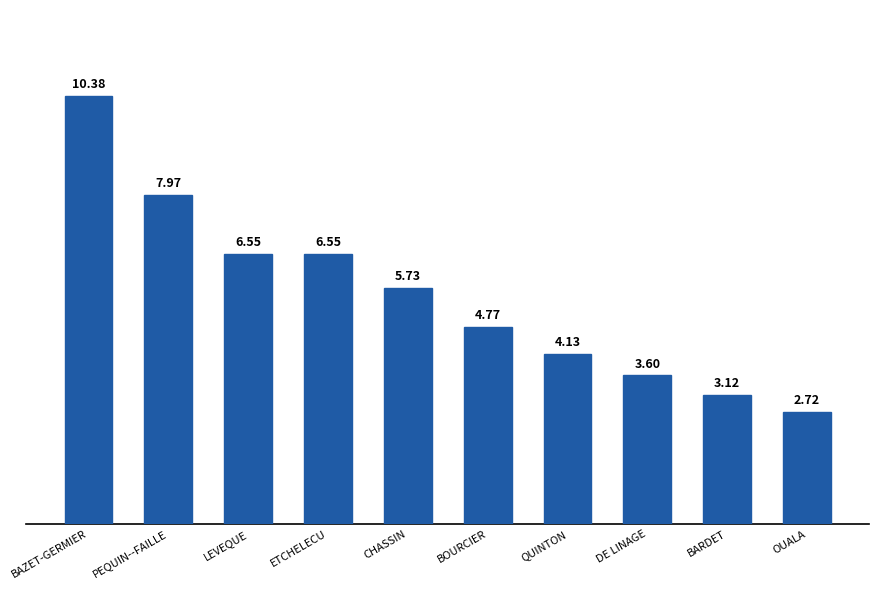

At which label is the value closest to 6?

CHASSIN